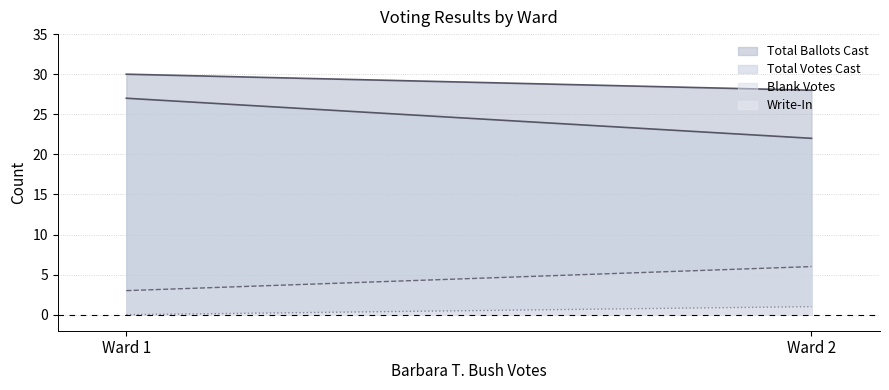

The Total Votes Cast series shows 27 at Ward 1. True or false?

True